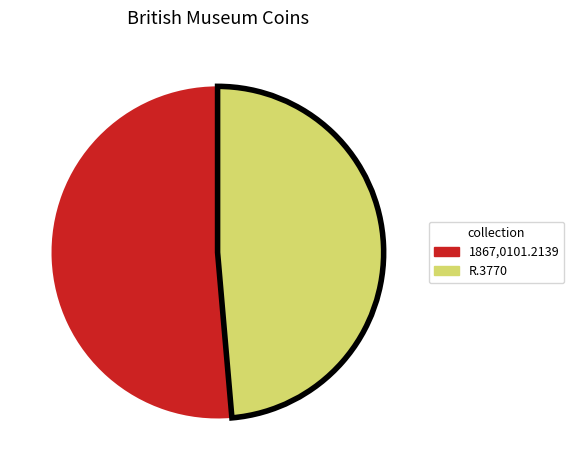

Is it true that R.3770 is 56% of the pie?

False